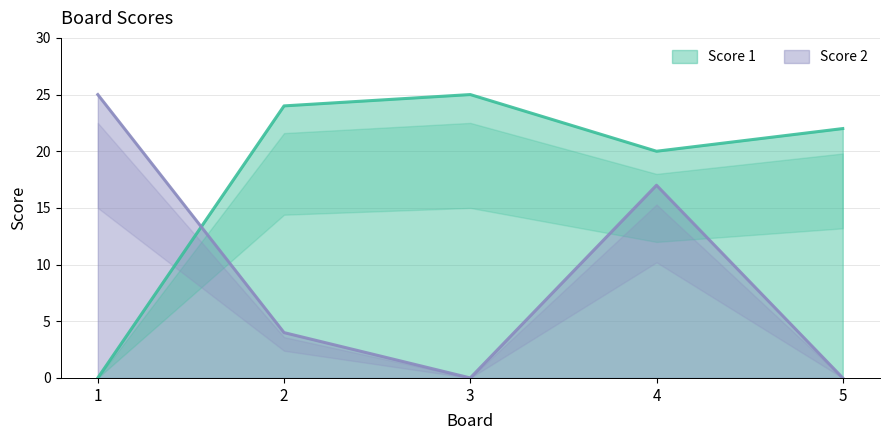

Which series has the largest range (max minus min)?

Score 1